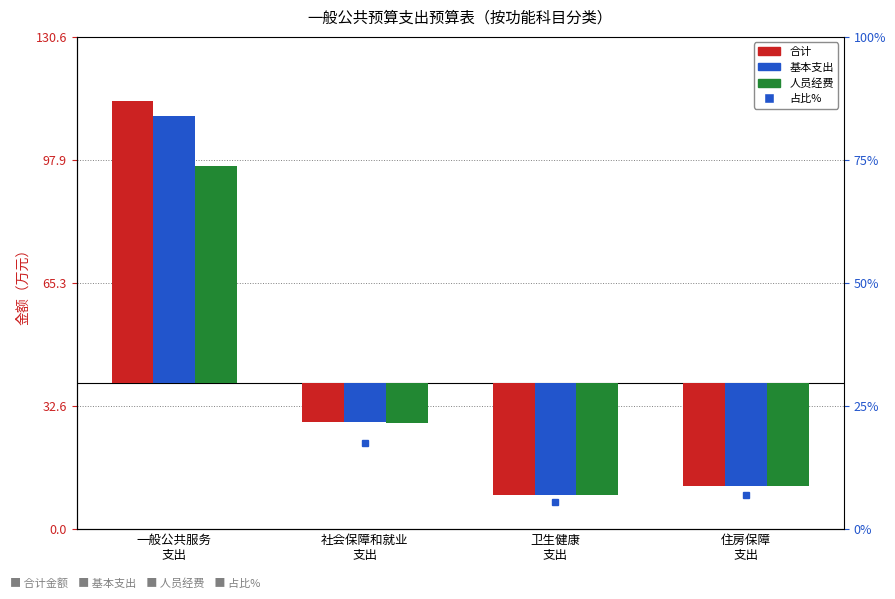

What is the average value of the 占比% series?

25.0